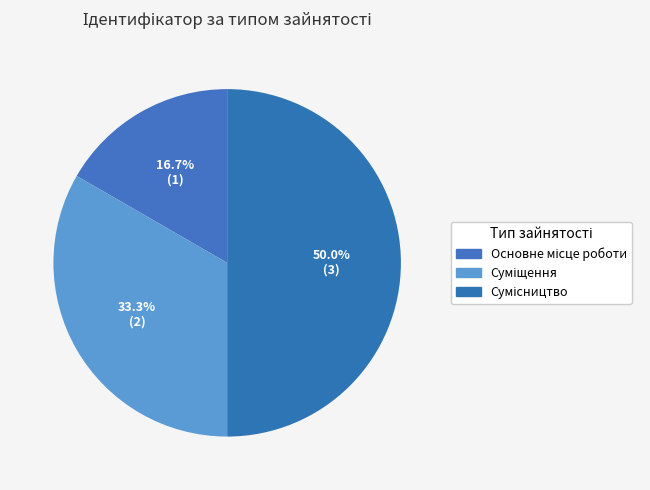

What is the change in value from Основне місце роботи to Суміщення?

+1